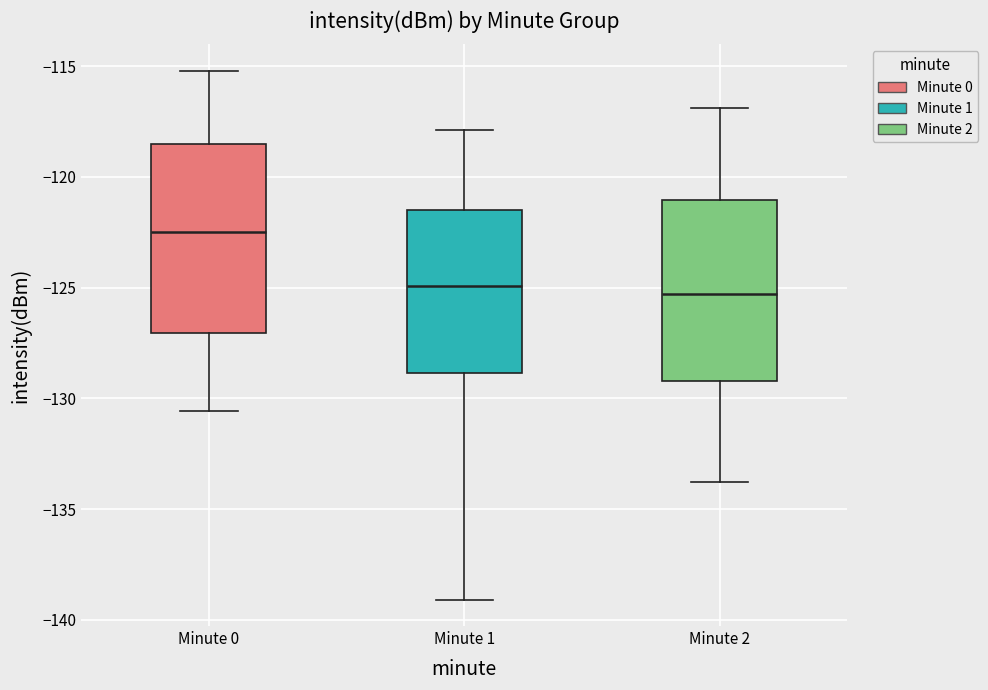

Which box has the highest median line?

Minute 0